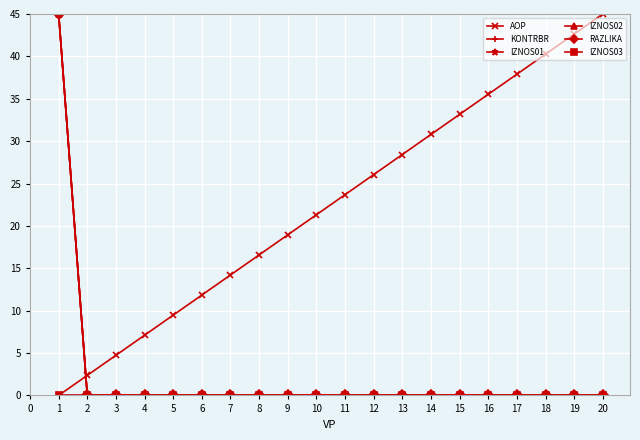

Is this an area chart (filled region under the line)?

No